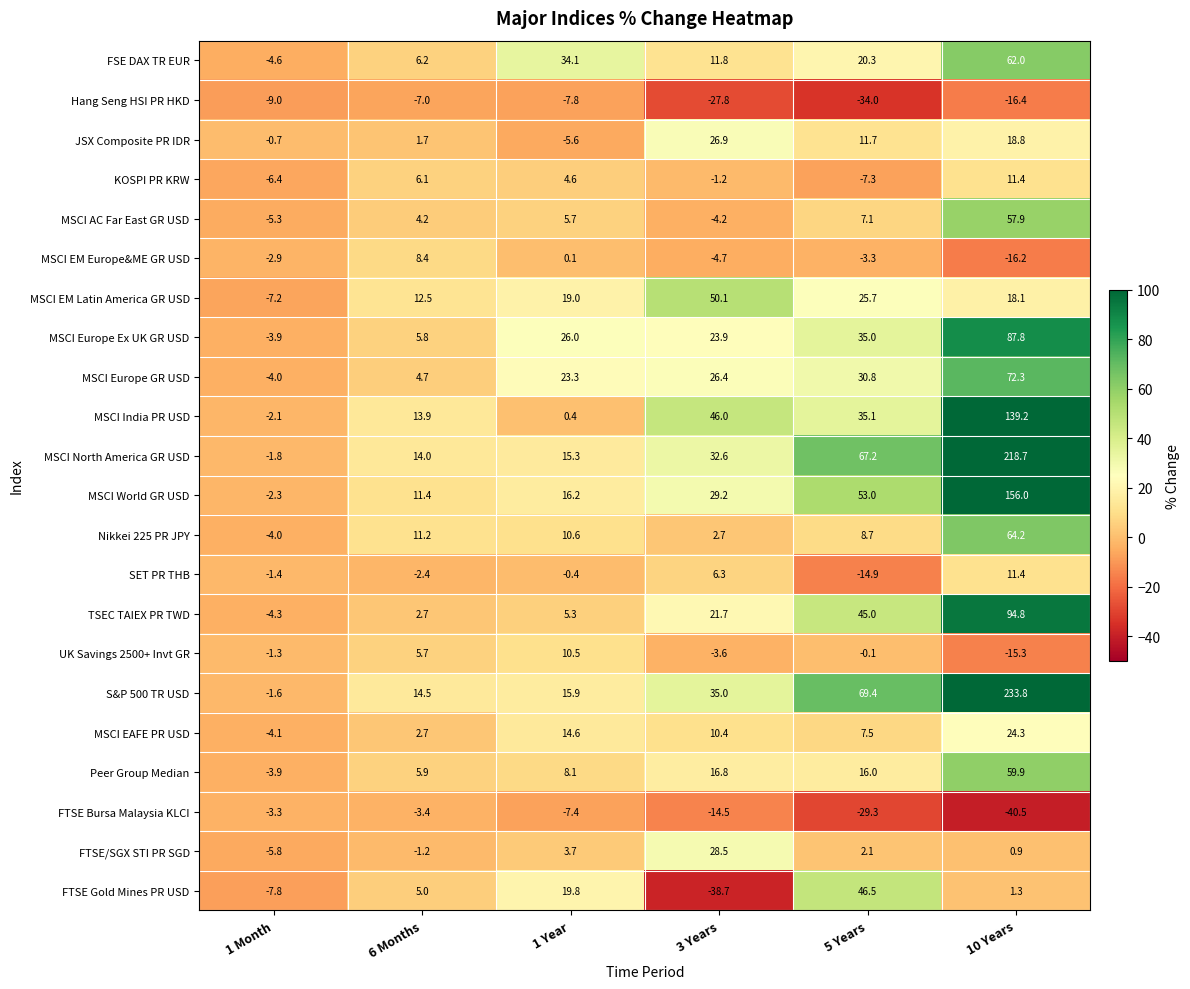

At which label is FTSE Gold Mines PR USD closest to 3?

10 Years